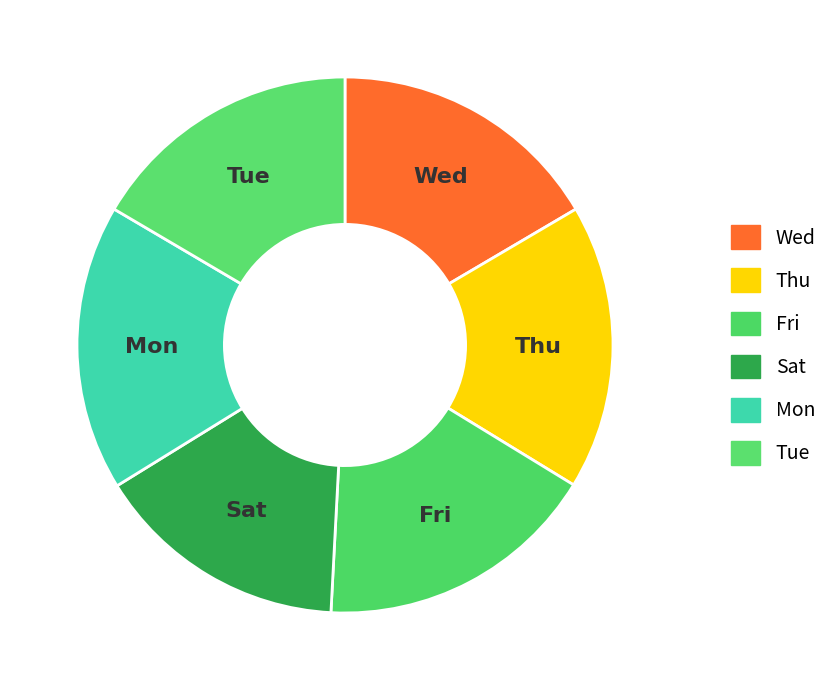

The Wed slice represents 17% of the pie. True or false?

True